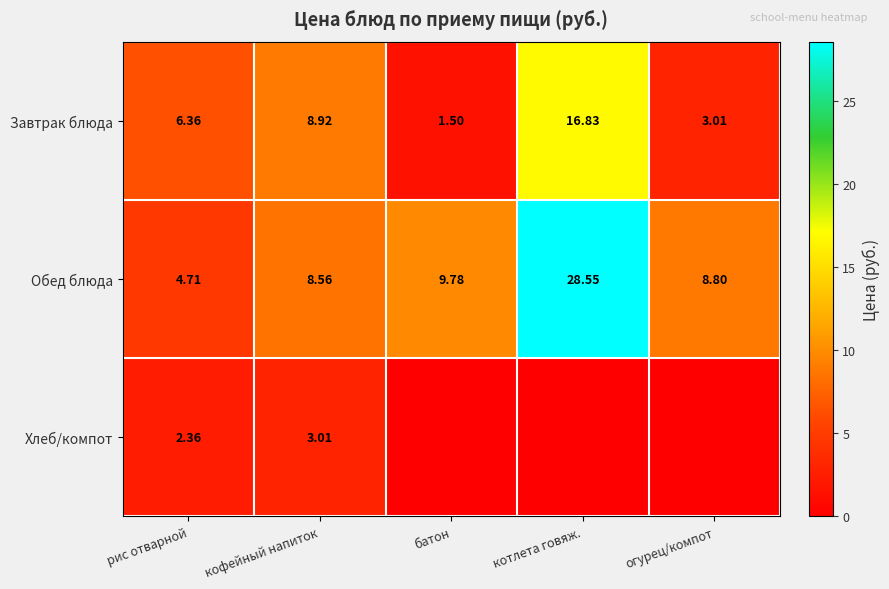

The Обед блюда series shows 28.6 at котлета говяж.. True or false?

True